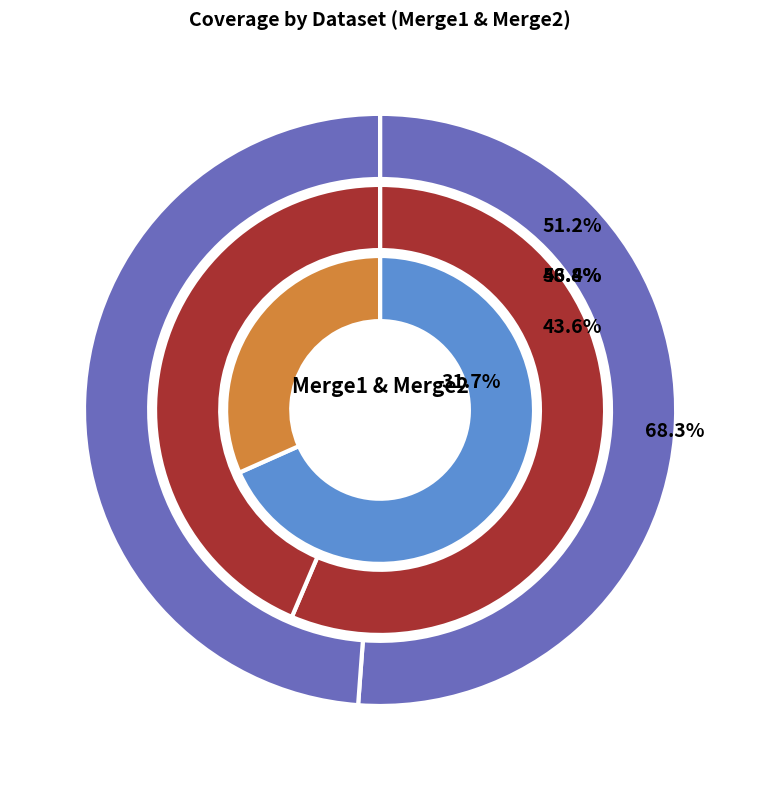

Which slice represents more than half of the pie?

Merge1